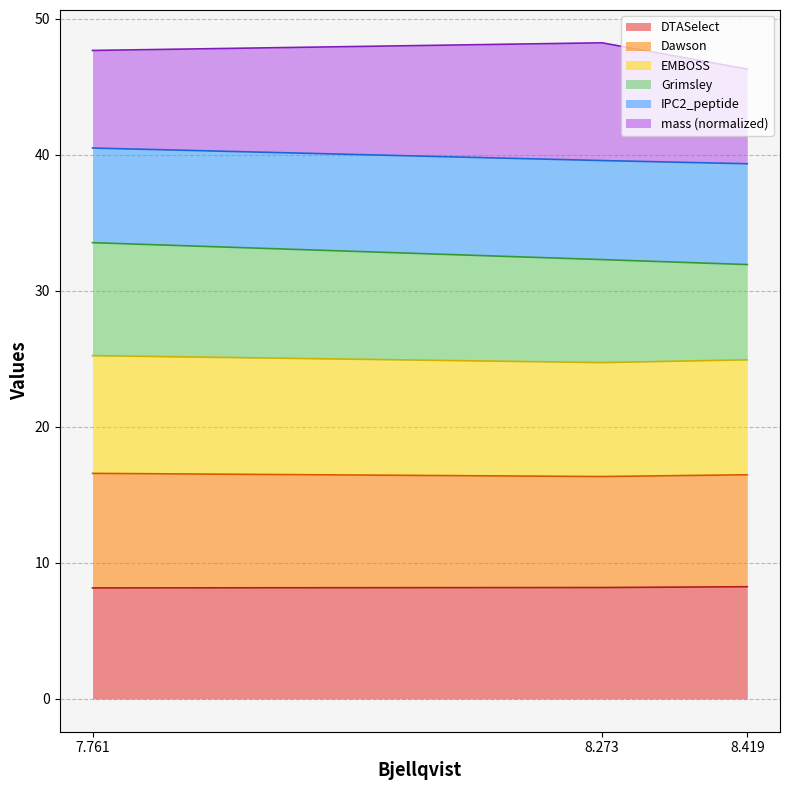

What is the label of the 1st point from the left?

7.761